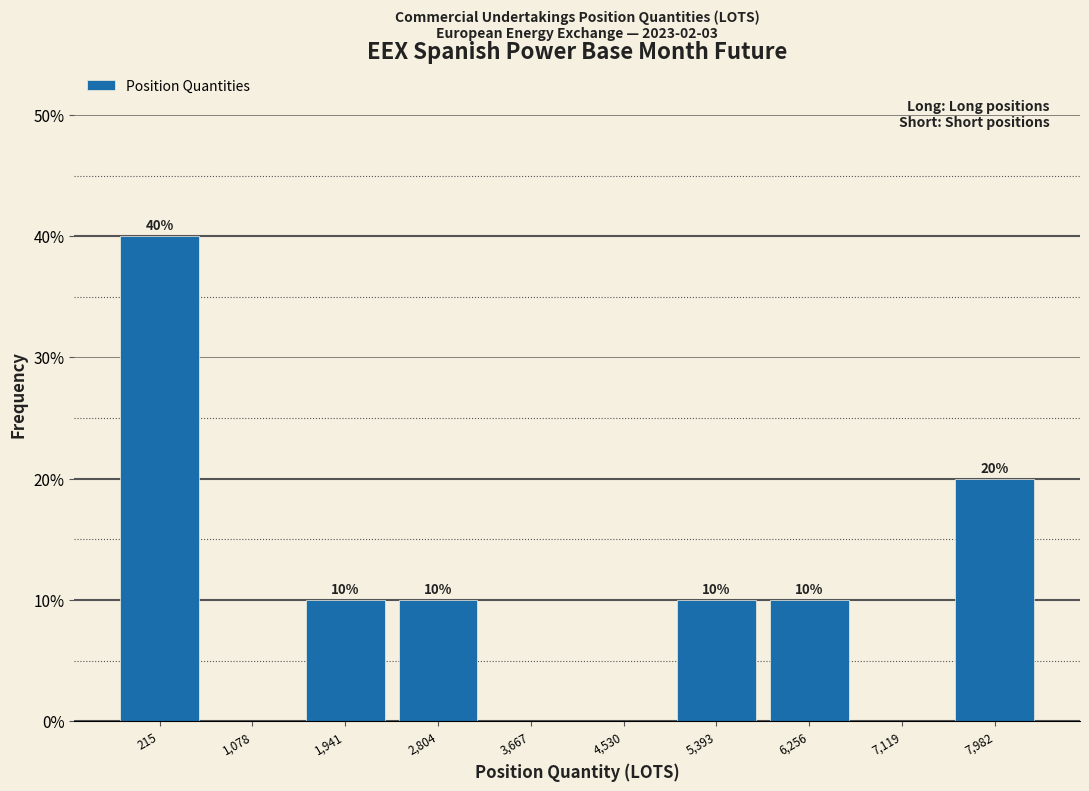

Are the bars horizontal?

No